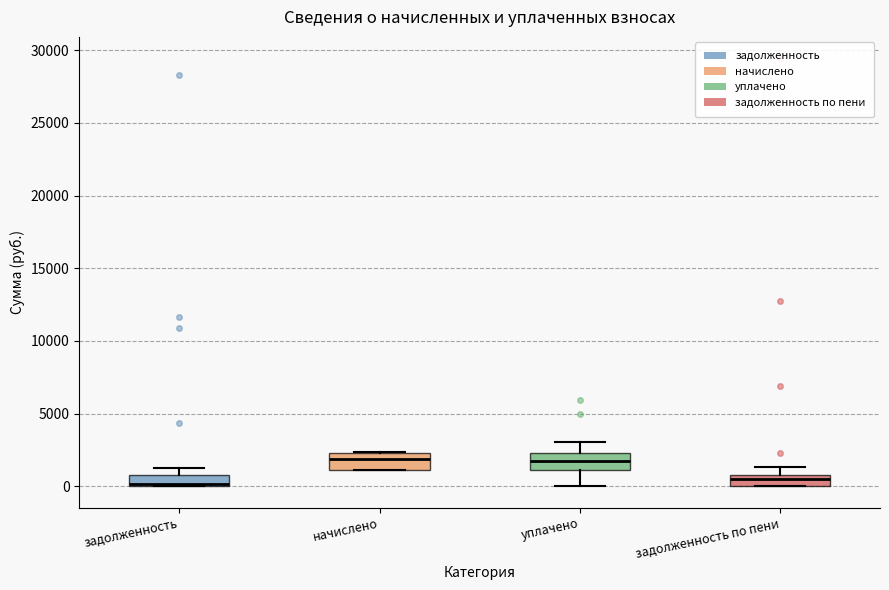

Where is the upper edge of the box for задолженность on the y-axis? The values are not printed on the chart, so give them approximately, as read against the axis.

1000